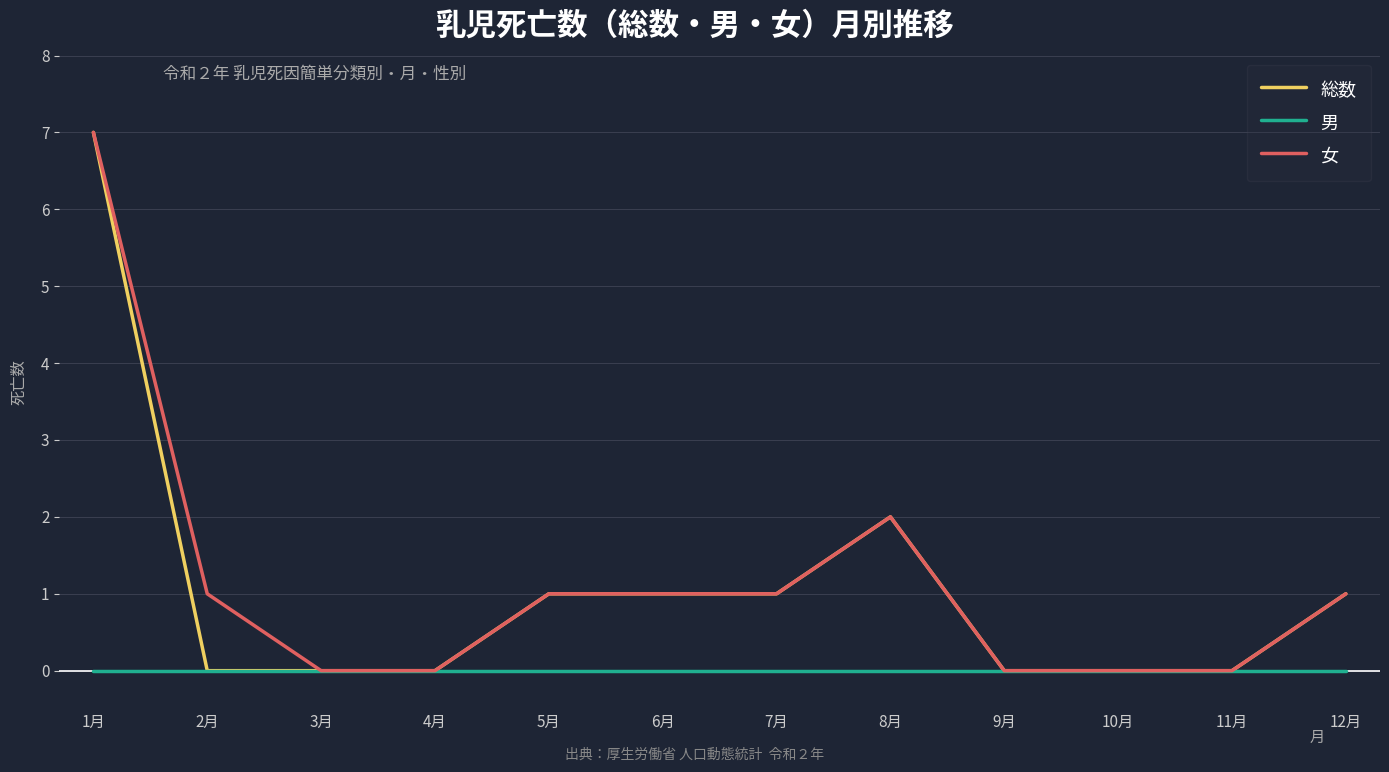

Is it true that 男 equals 0 at 10月?

True